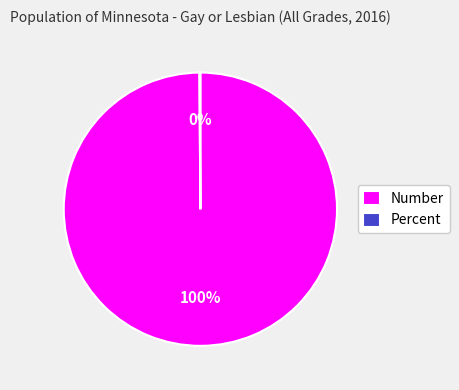

Does any single category account for the majority?

Yes